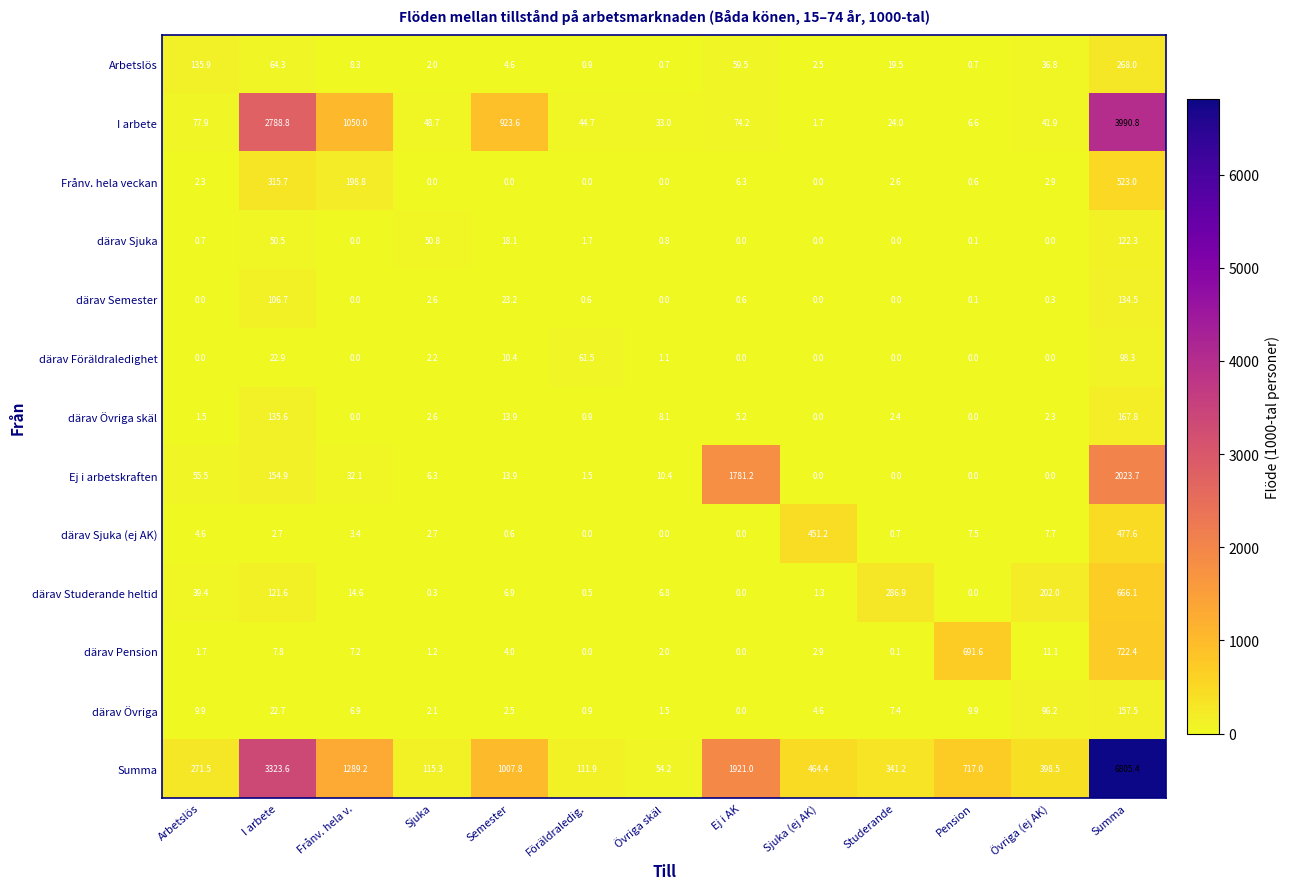

The value of I arbete at I arbete is 753.6. True or false?

False